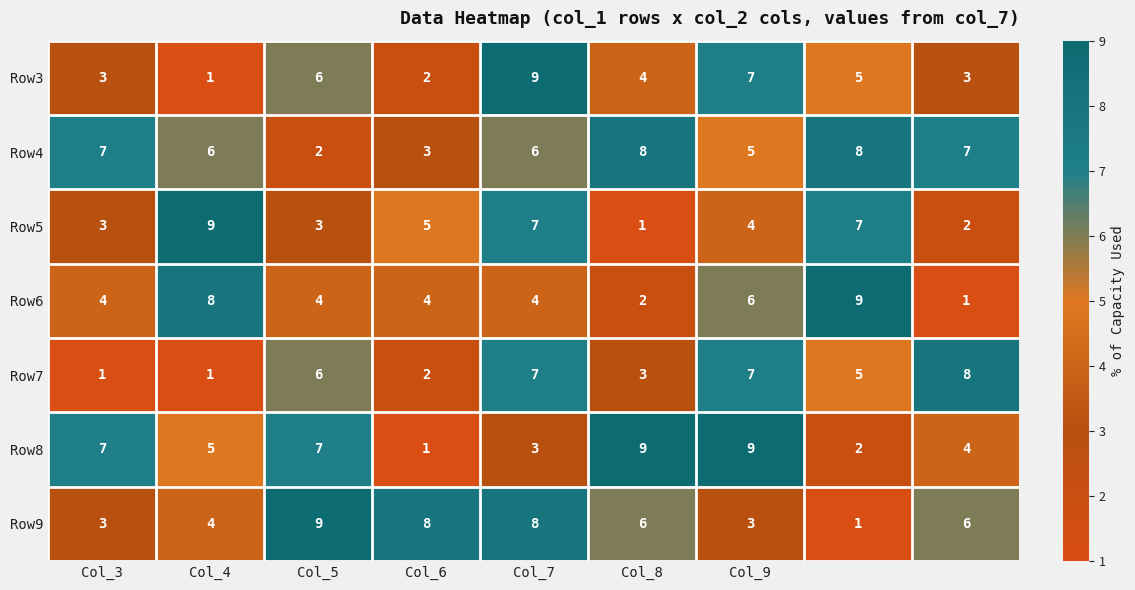

Which series has the largest total across all categories?

Row4